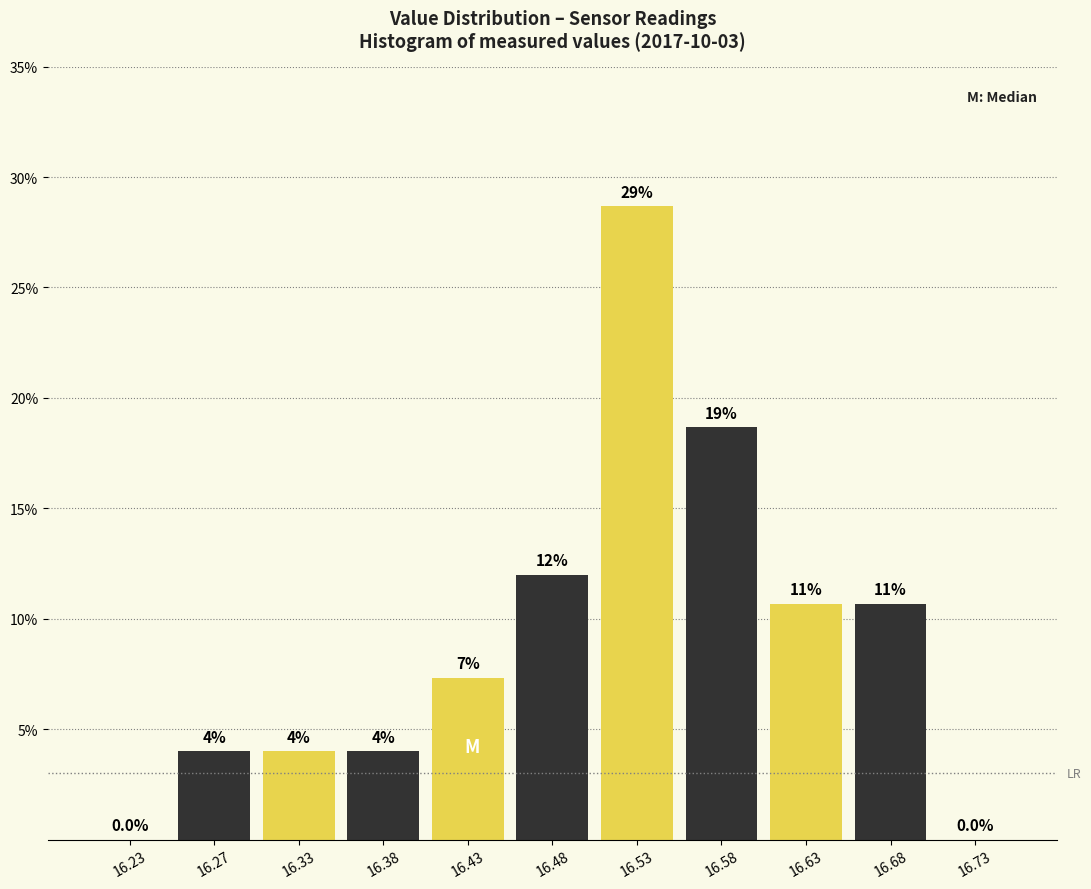

Over which range of the x-axis is the bar tallest?

16.50 to 16.55